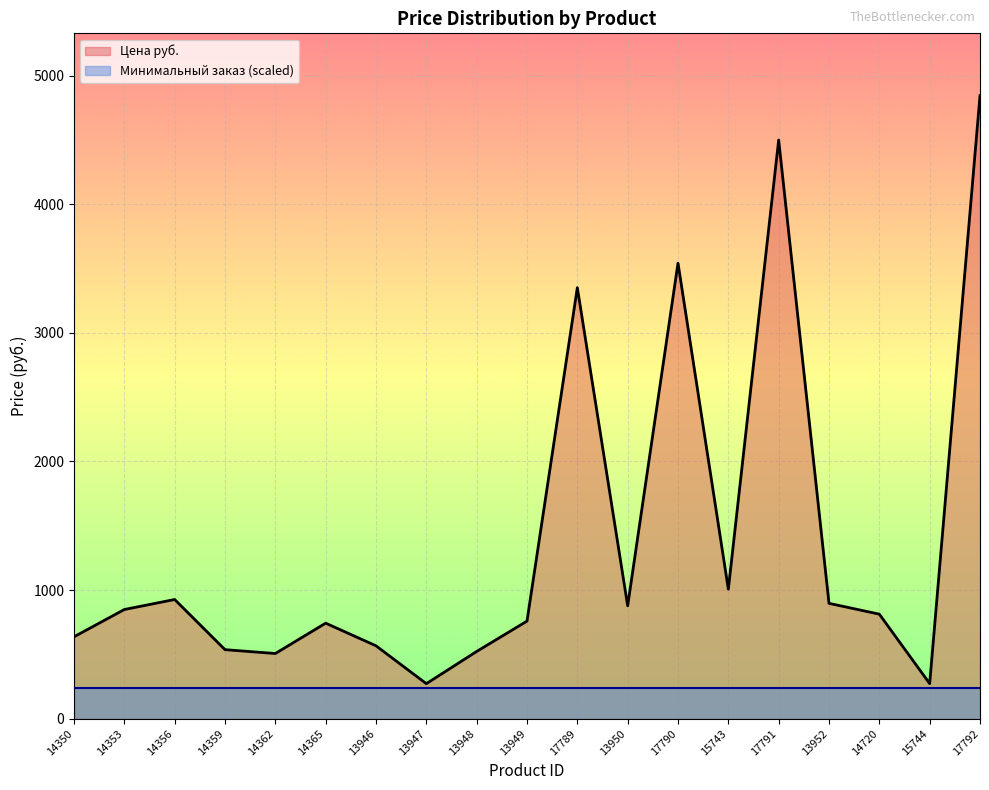

What is the label of the 12th point from the right?

13947